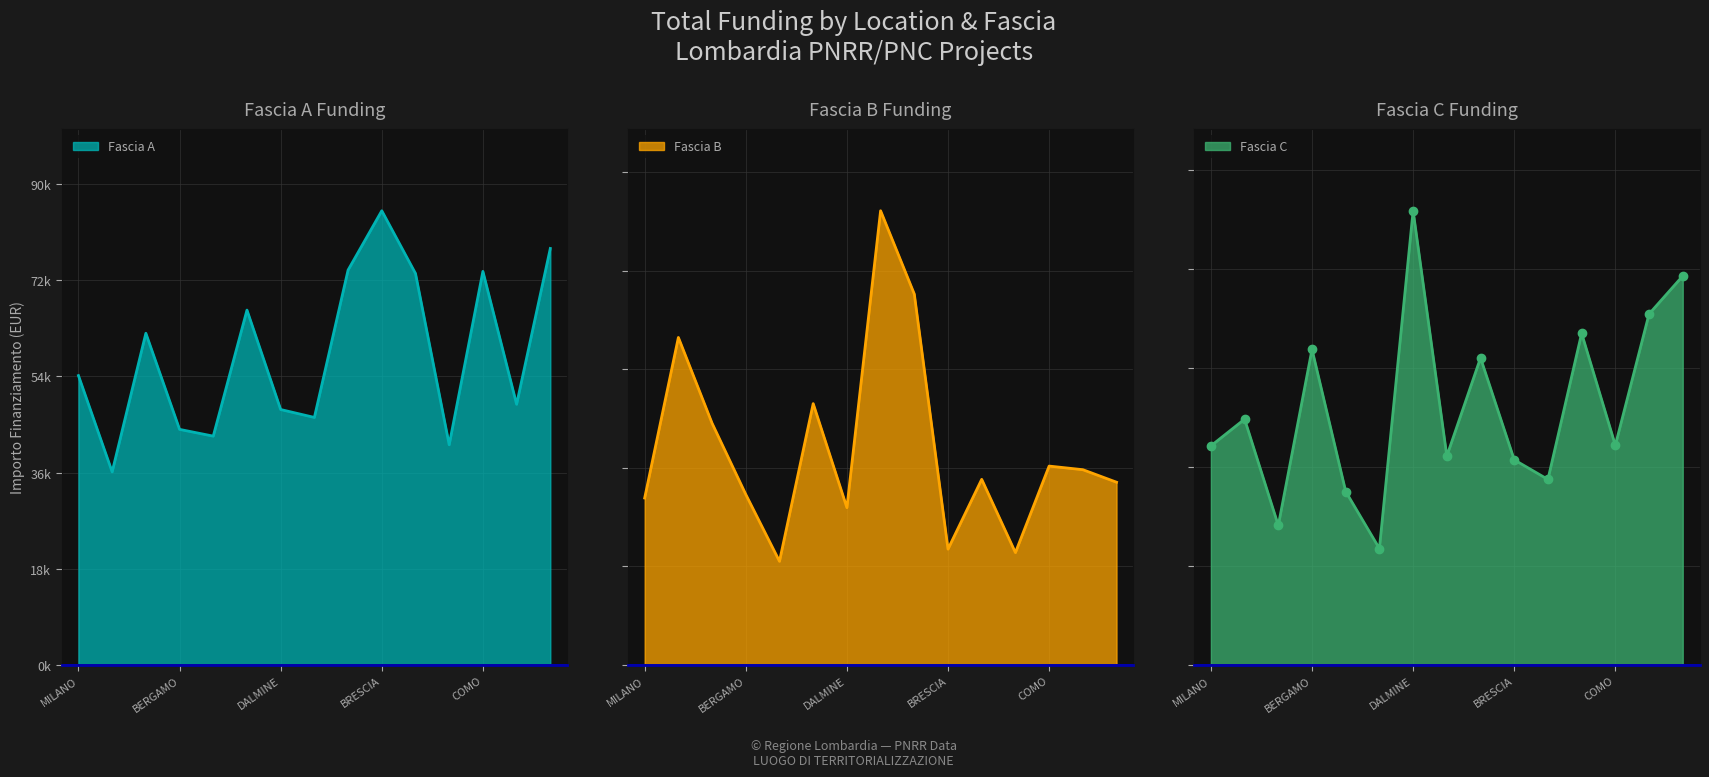

What is the minimum value for Fascia B?

27342.9